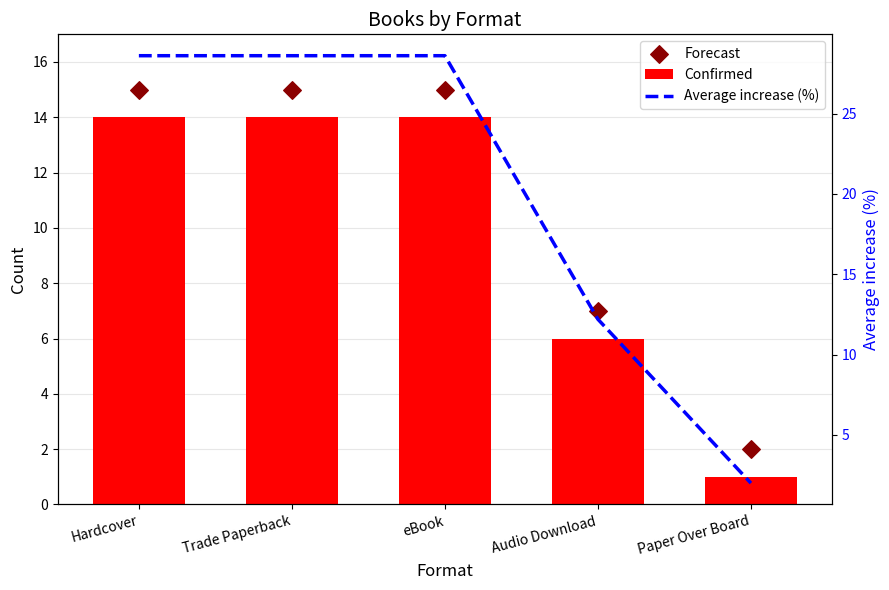

Is the value of Forecast at Paper Over Board greater than the value of Confirmed at eBook?

No